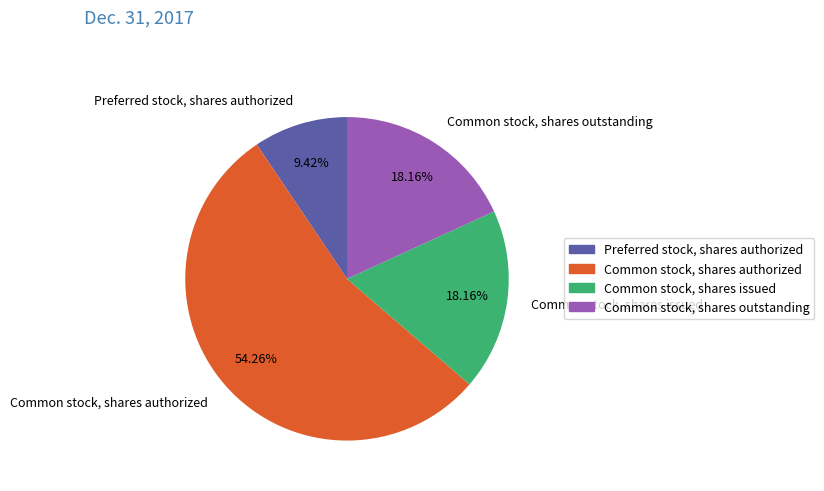

Count the number of slices in the pie.

4